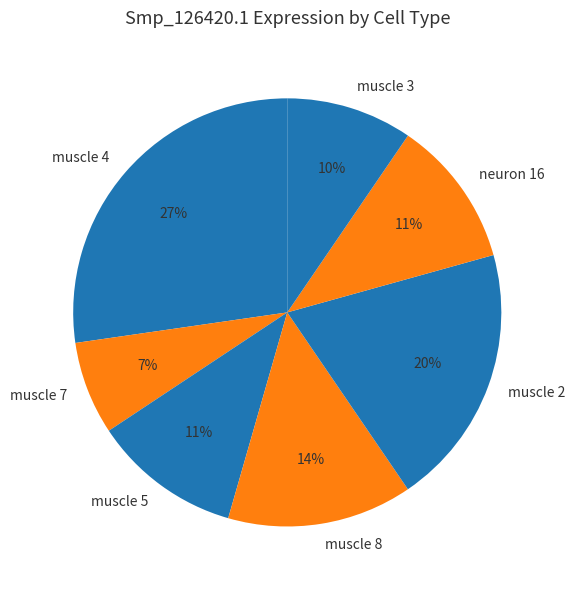

To the nearest percent, what is the average slice percentage?

14%